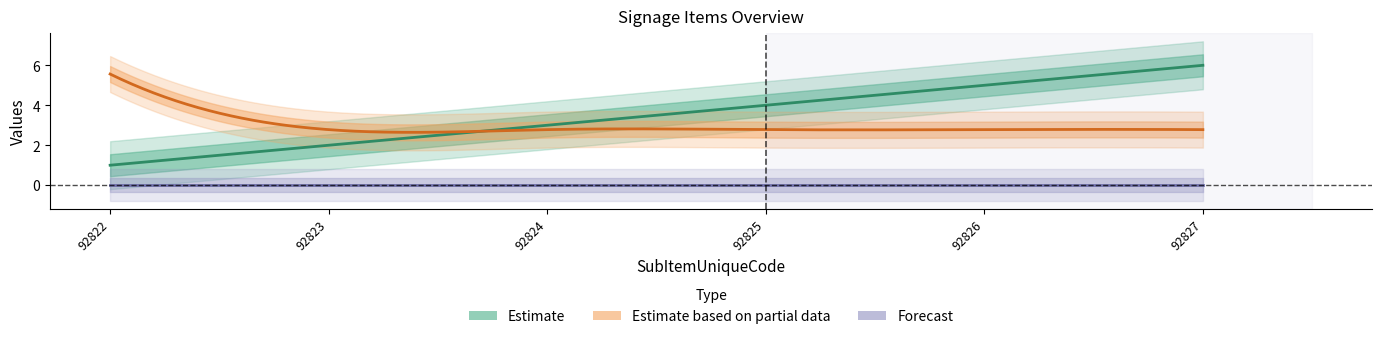

True or false: Rate and SupplierRate cross at least once.

False